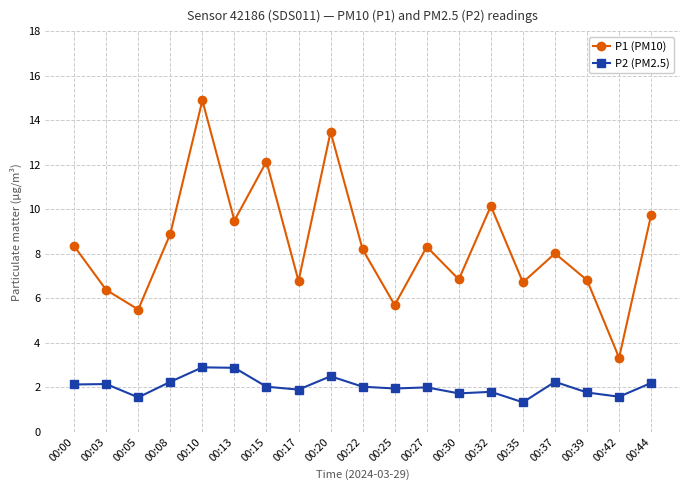

The value of P2 (PM2.5) at 00:35 is 1.3. True or false?

True